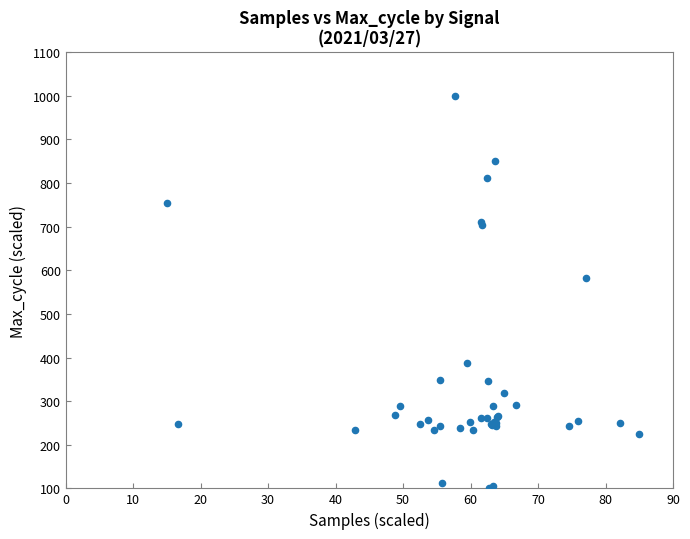

What Y value in the scatter plot is closest to 550?

581.5